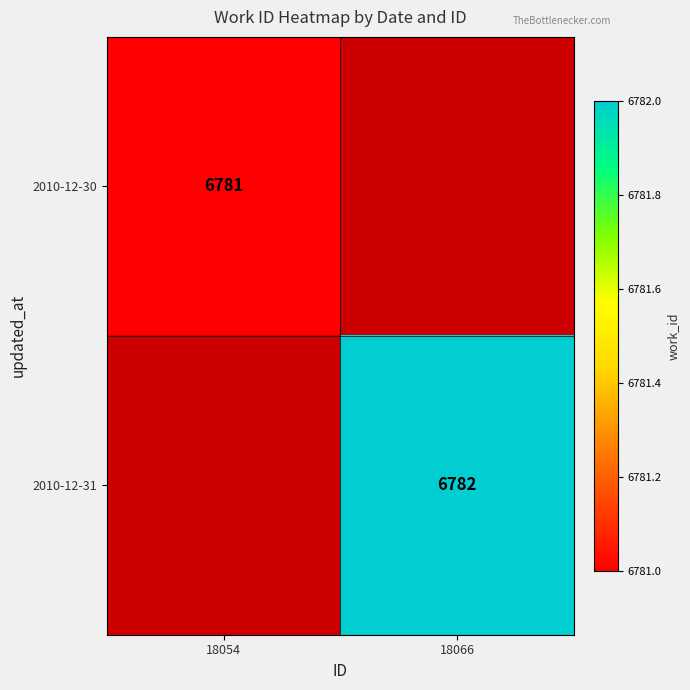

The 2010-12-30 series shows 6781 at 18054. True or false?

True